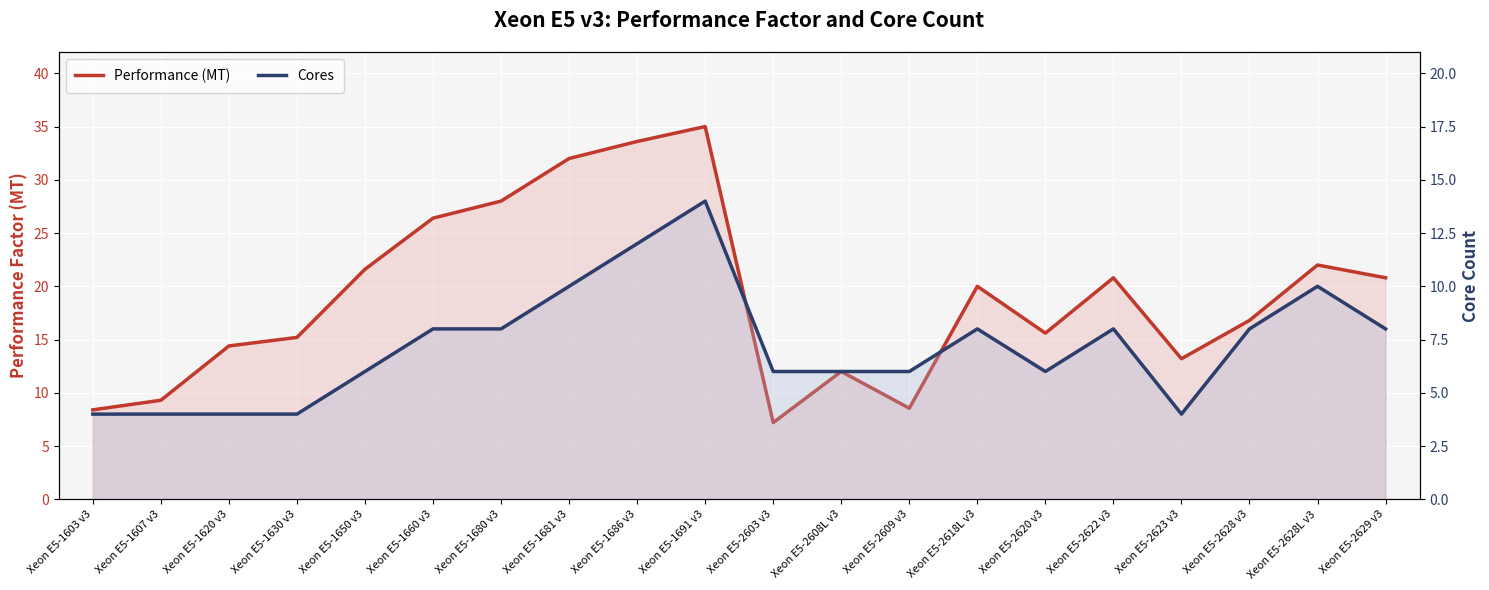

At which category does the chart reach its minimum across all series?

Xeon E5-1603 v3